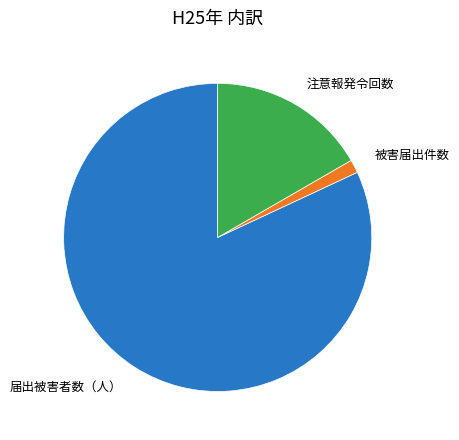

Is it true that 被害届出件数 is 1% of the pie?

True